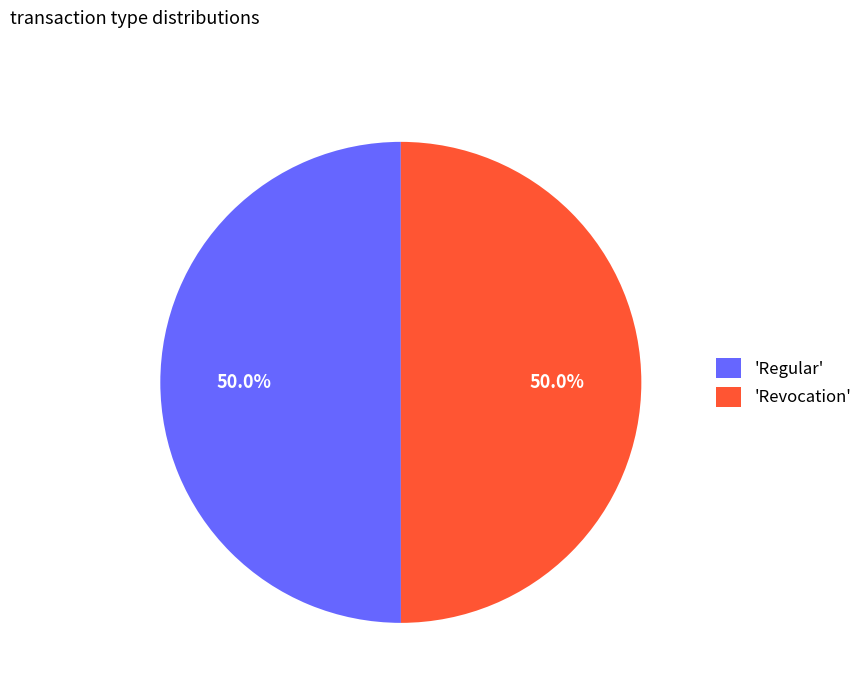

Approximately how many times larger is the value at 'Revocation' compared to 'Regular'?

1.0